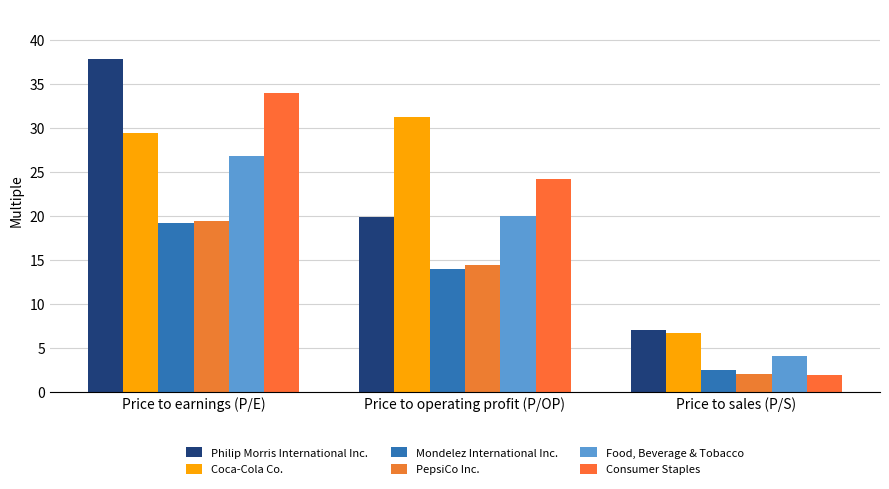

What is the label of the 1st bar from the right?

Price to sales (P/S)